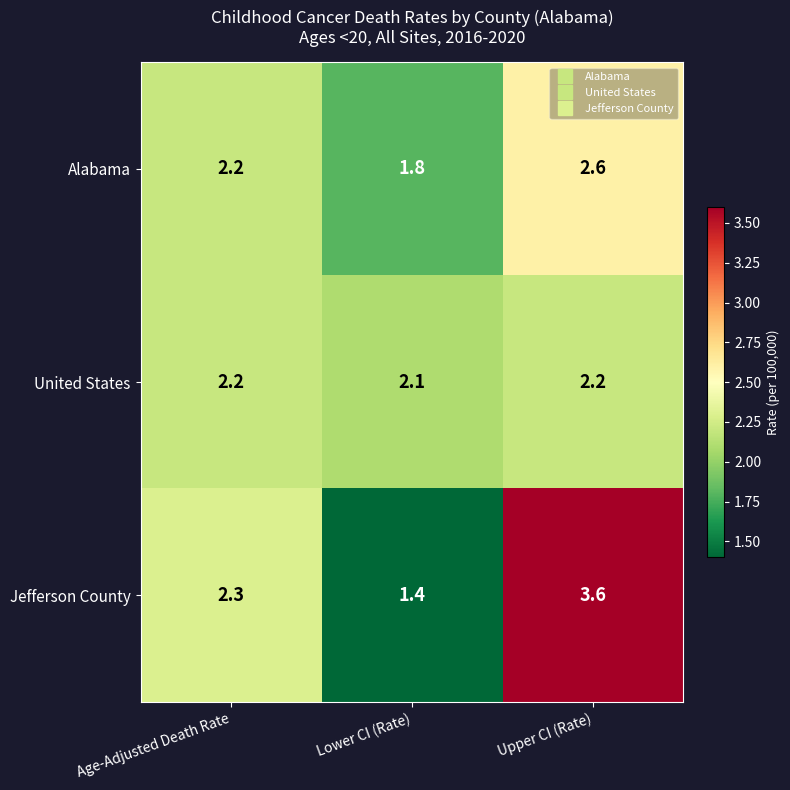

True or false: Jefferson County has a value of 2.3 at Age-Adjusted Death Rate.

True